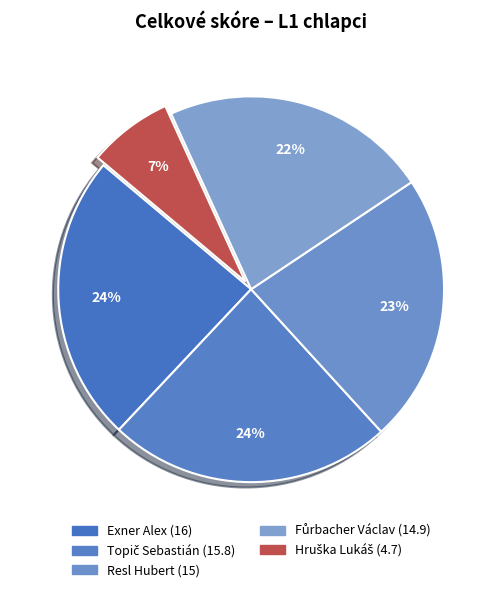

Combined, what portion of the pie is Exner Alex and Resl Hubert?

46.7%